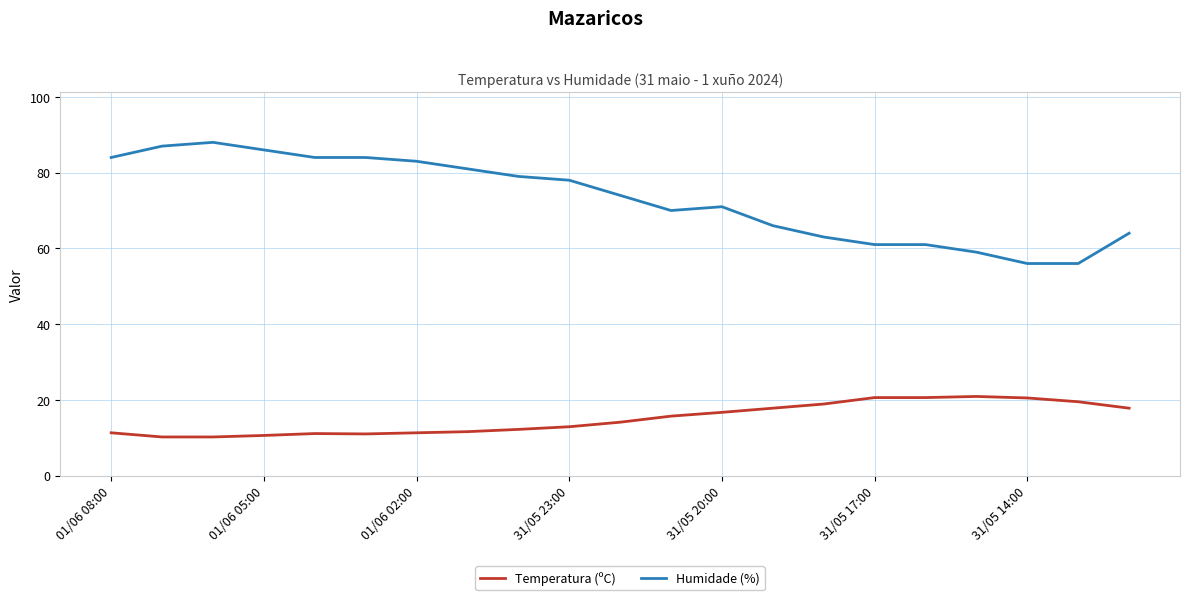

How many values in the Humidade (%) series are below 74?

10